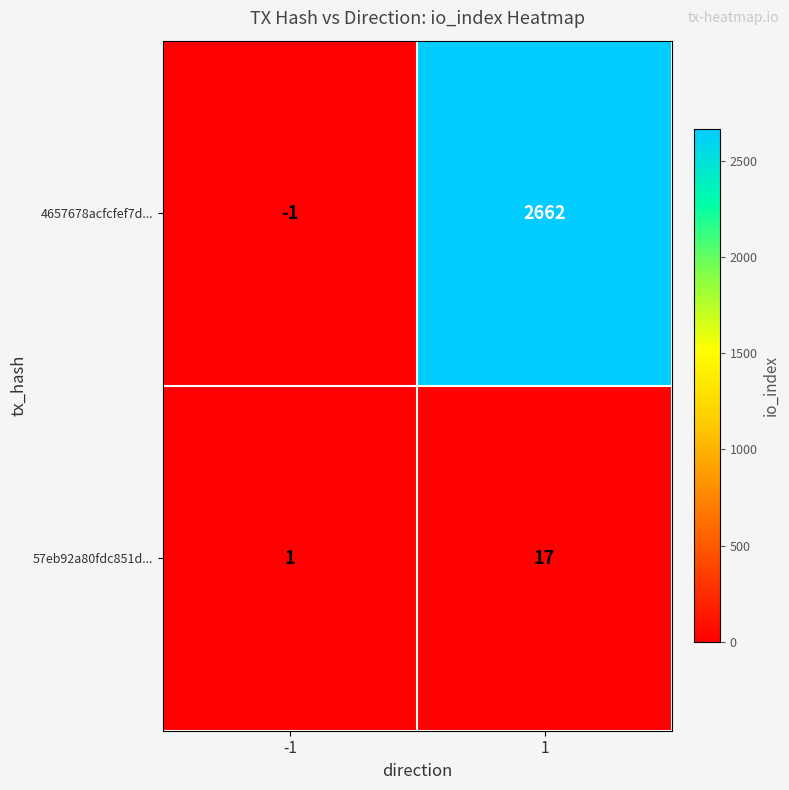

Count the number of categories in the chart.

2